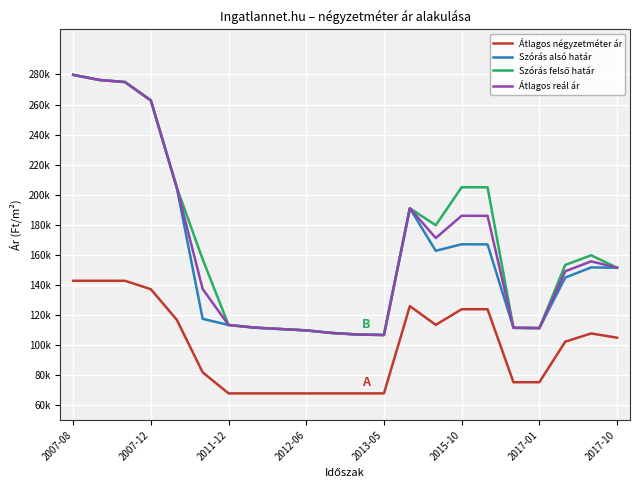

Does the chart have visible grid lines?

Yes